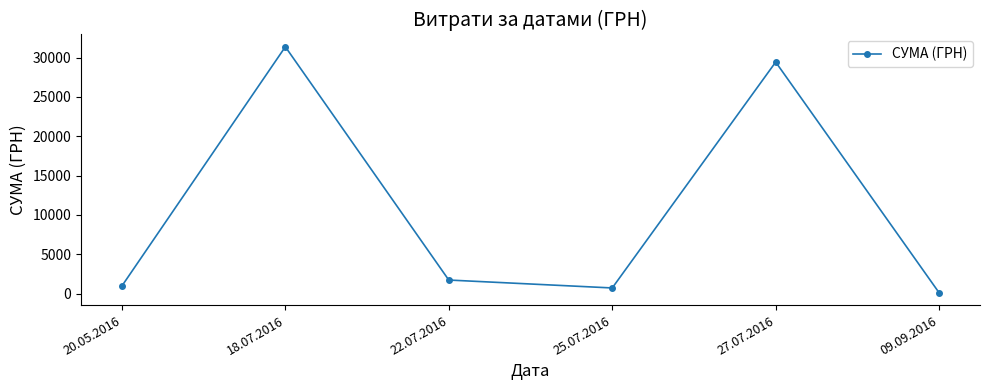

Reading left to right, list all the values displayed in this chart.

20.05.2016=967.0	18.07.2016=31363.0	22.07.2016=1724.6	25.07.2016=718.0	27.07.2016=29423.0	09.09.2016=104.5